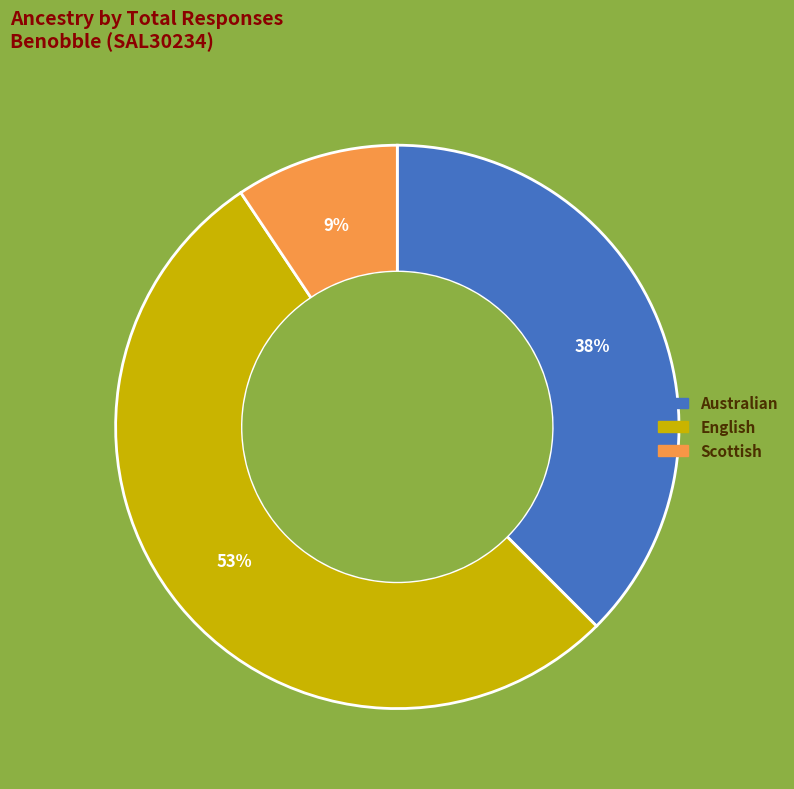

Count the number of slices in the pie.

3